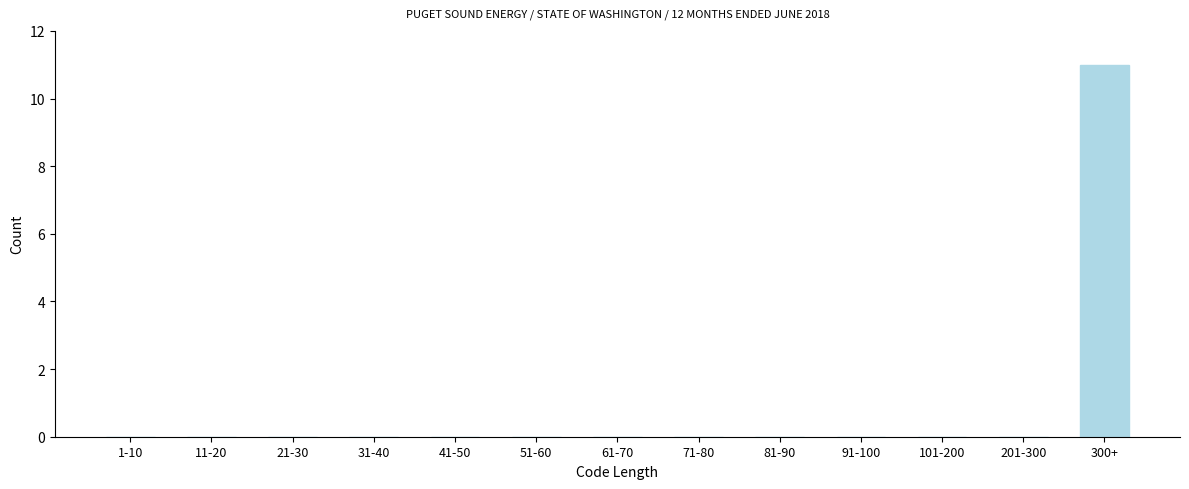

Reading right to left, extract all data points from this chart.

300+=11	201-300=0	101-200=0	91-100=0	81-90=0	71-80=0	61-70=0	51-60=0	41-50=0	31-40=0	21-30=0	11-20=0	1-10=0